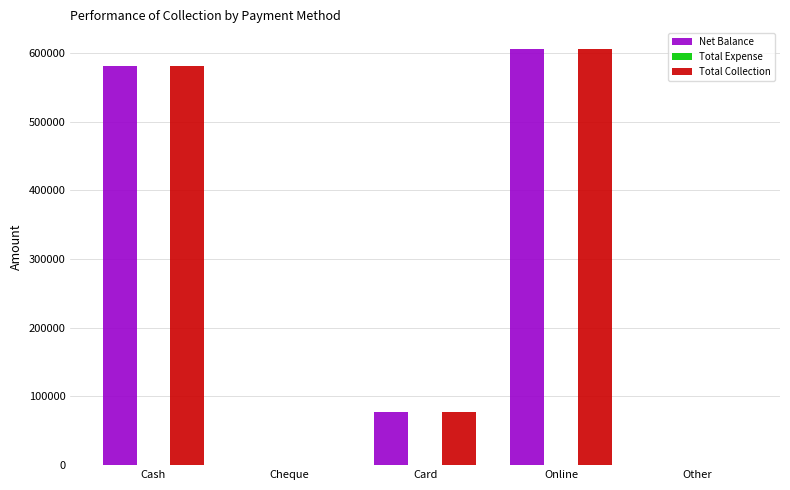

What is the maximum value shown in the chart?

605700